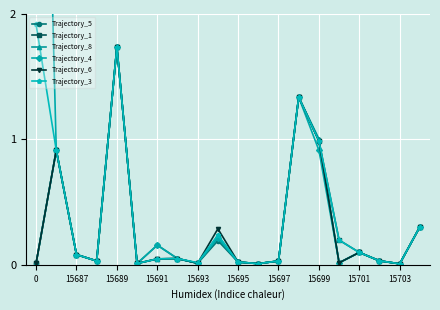

What is the value of the Trajectory_4 point at the 17th from the left?

0.1